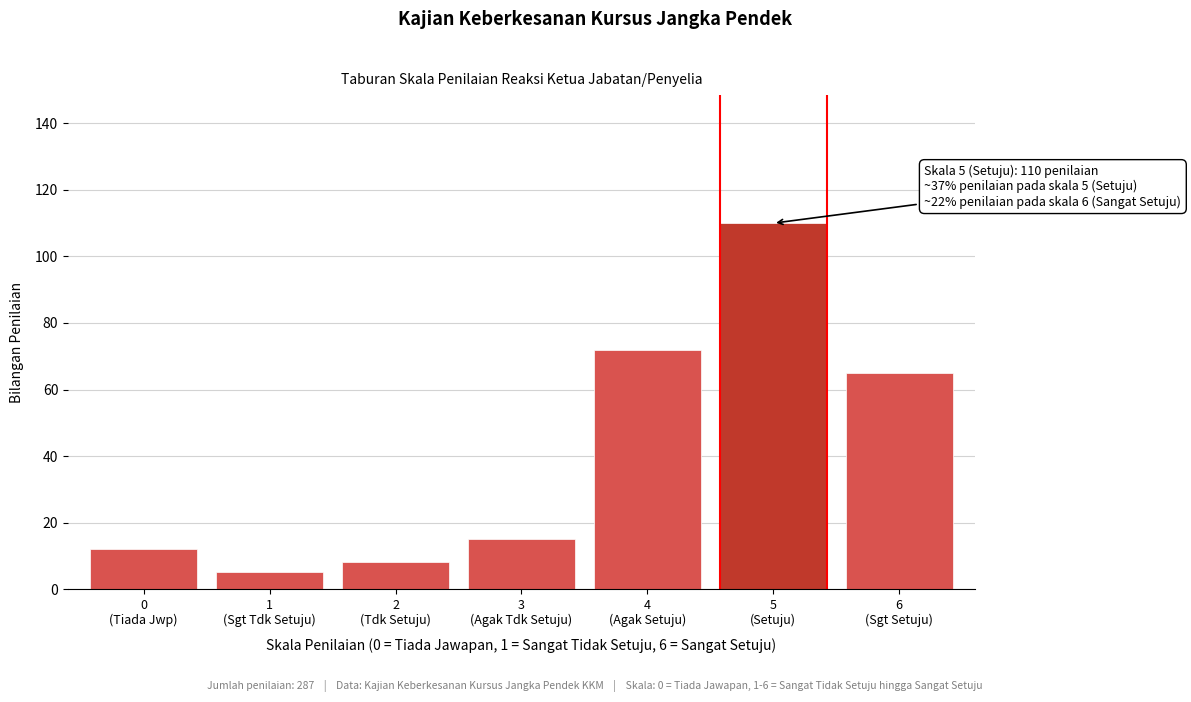

Reading left to right, extract all data points from this chart.

12	5	8	15	72	110	65